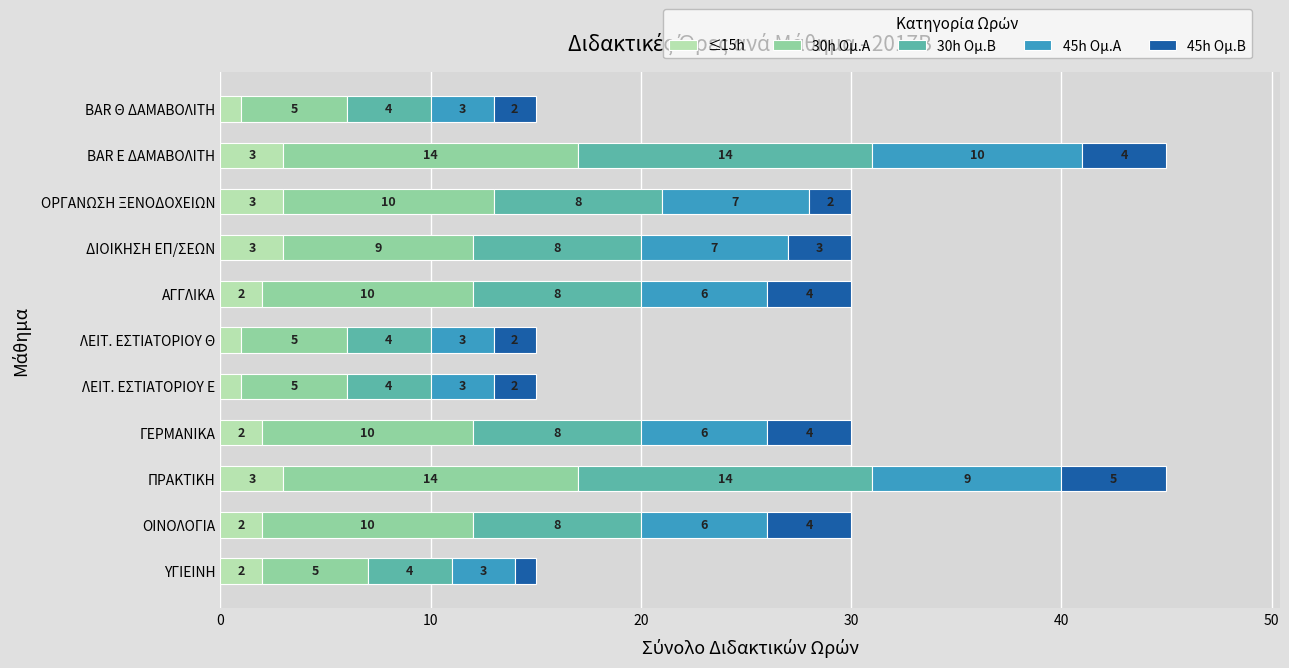

What is the total value across all series at BAR Θ ΔΑΜΑΒΟΛΙΤΗ?

15